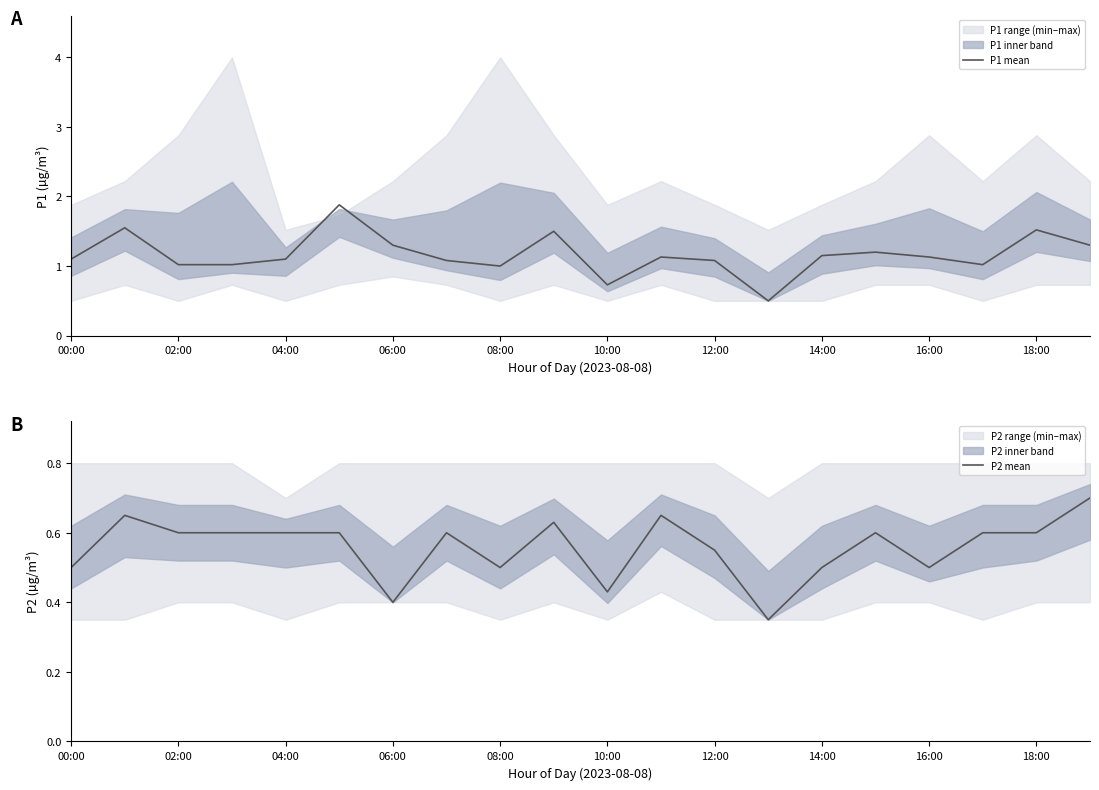

Reading left to right, transcribe all the data shown in this chart.

P1 mean: 1.1	1.6	1.0	1.0	1.1	1.9	1.3	1.1	1.0	1.5	0.7	1.1	1.1	0.5	1.1	1.2	1.1	1.0	1.5	1.3
P2 mean: 0.5	0.7	0.6	0.6	0.6	0.6	0.4	0.6	0.5	0.6	0.4	0.7	0.6	0.3	0.5	0.6	0.5	0.6	0.6	0.7